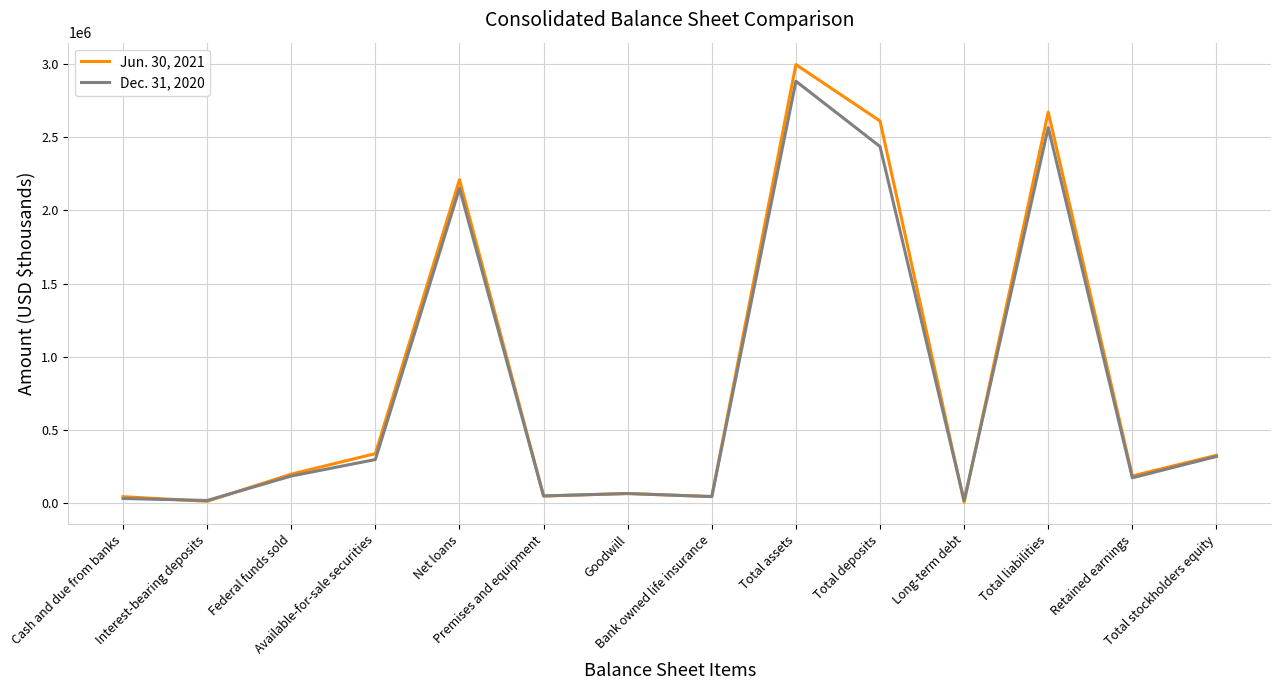

Which series has the largest range (max minus min)?

Jun. 30, 2021